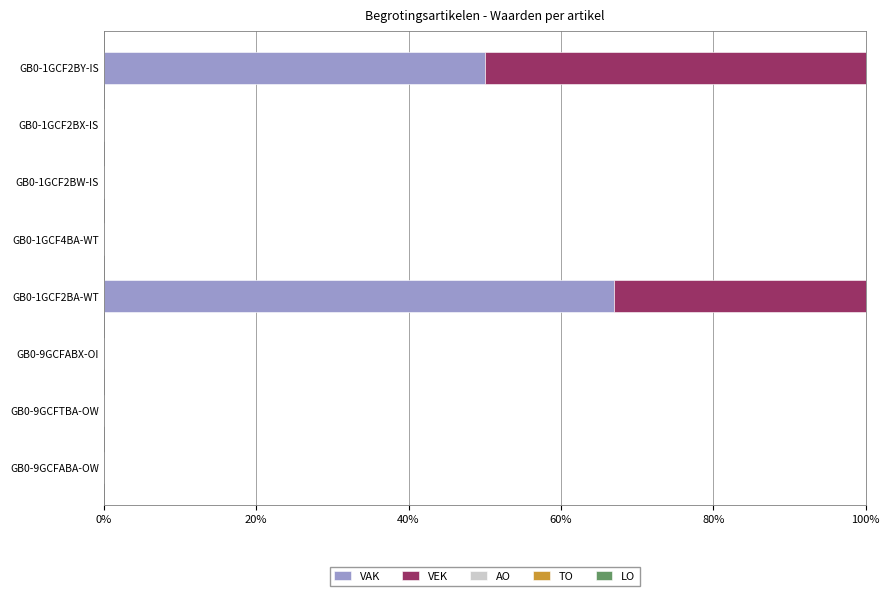

What is the sum of all VAK values?

116.9